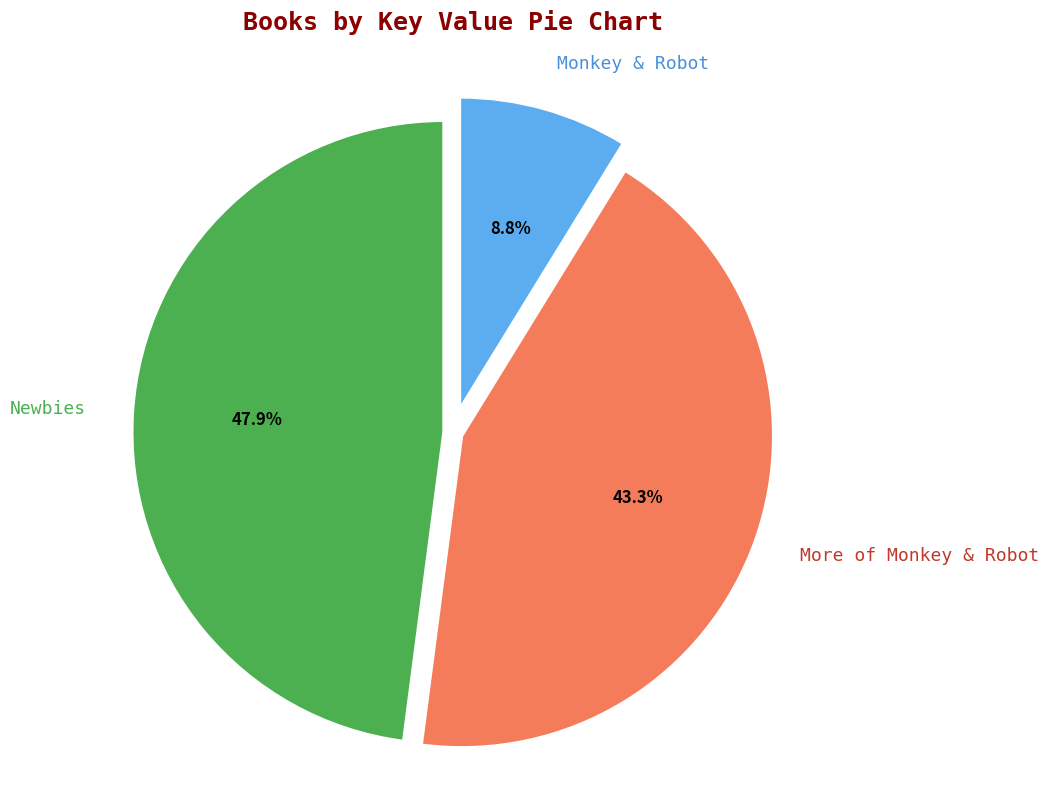

How many slices are in this pie chart?

3